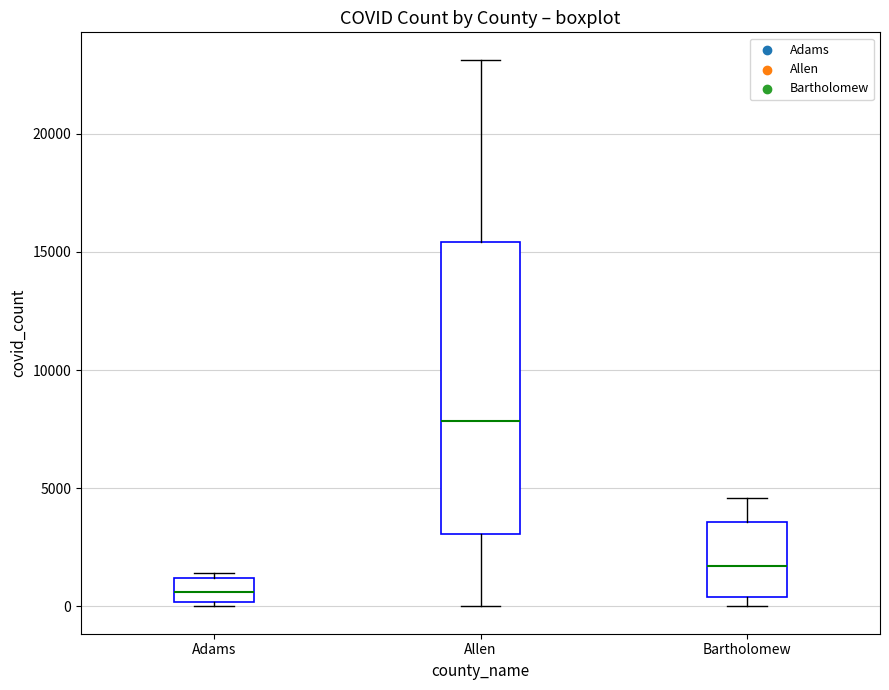

Reading left to right, transcribe this box plot: for each box, give where its median line is, the range the box spans, and where its two whiskers end, as read against the y-axis. The values are not printed on the chart, so give them approximately, as read against the axis.

Adams: median 500, box 0 to 1000, whiskers 0 (just below the box's lower edge) to 1500
Allen: median 8000, box 3000 to 15500, whiskers 0 to 23000
Bartholomew: median 1500, box 500 to 3500, whiskers 0 to 4500